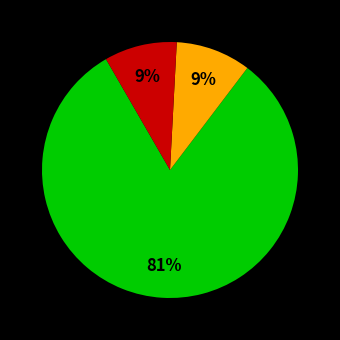

How many segments does this pie chart have?

3